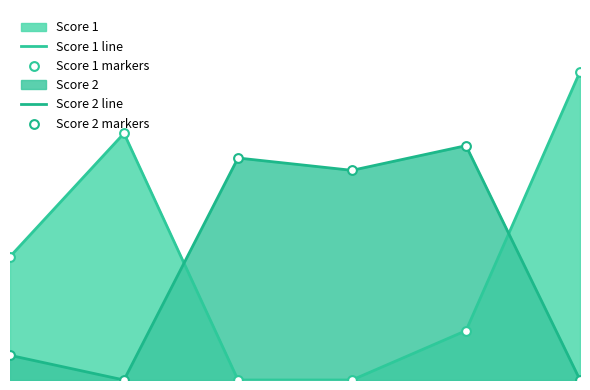

Which series has the widest spread of Y values?

Score 1 line